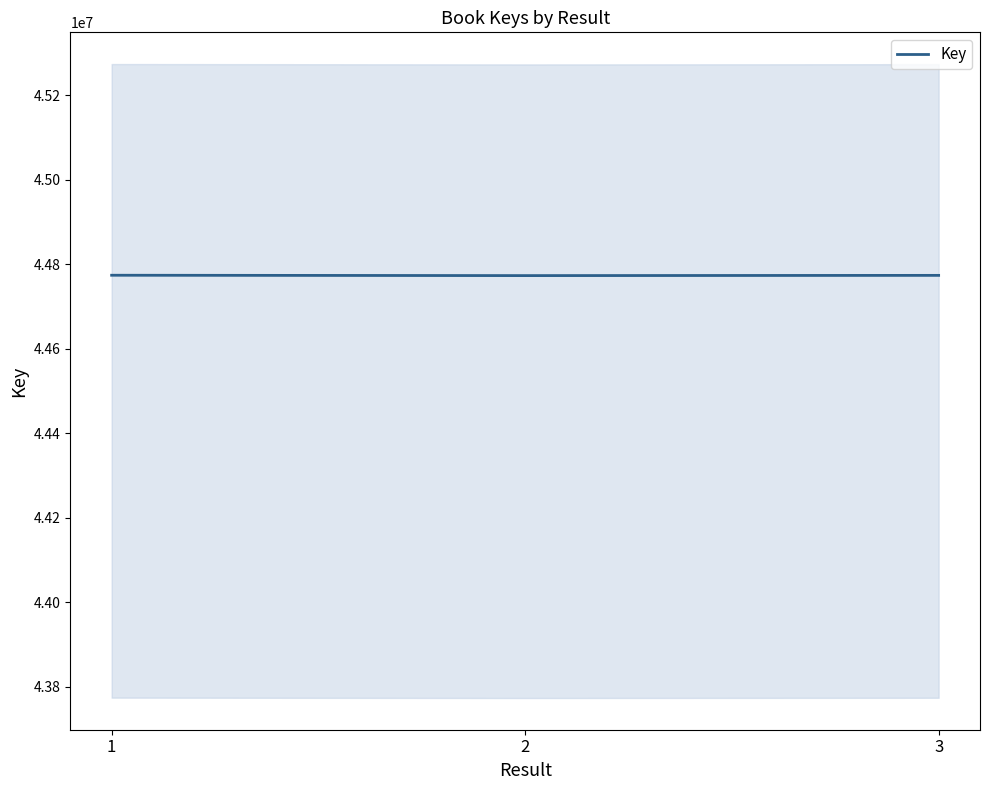

The chart shows a value of 44773626 at 3. True or false?

True